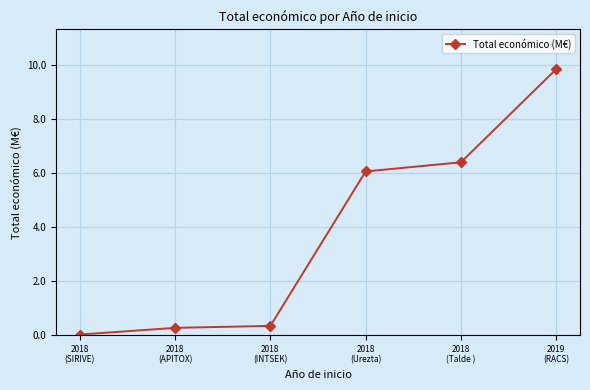

Is this an area chart (filled region under the line)?

No